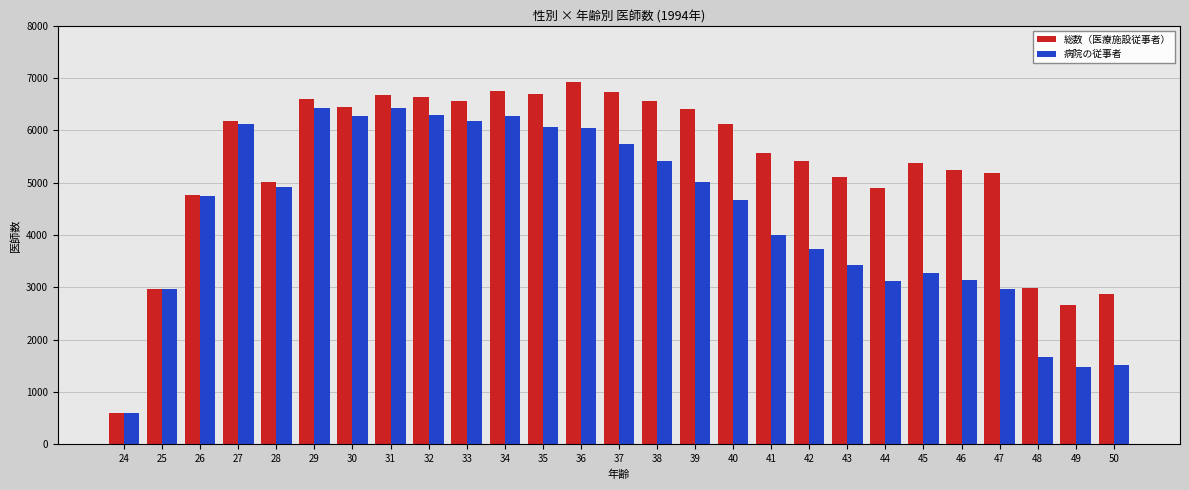

What is the difference between the maximum and minimum values in the 総数（医療施設従事者） series?

6313